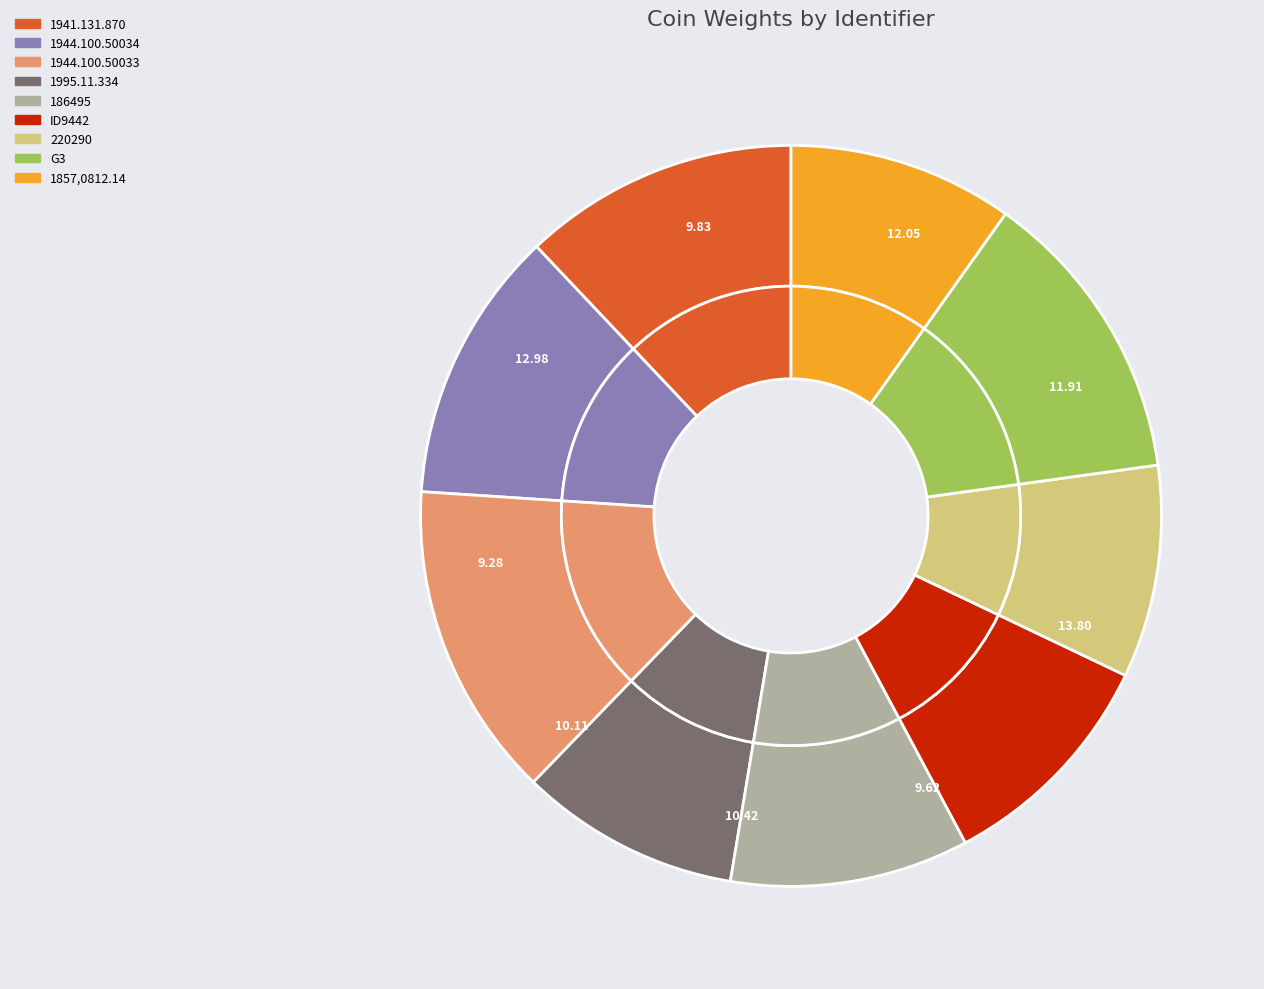

To the nearest percent, what portion does 1941.131.870 represent?

12%